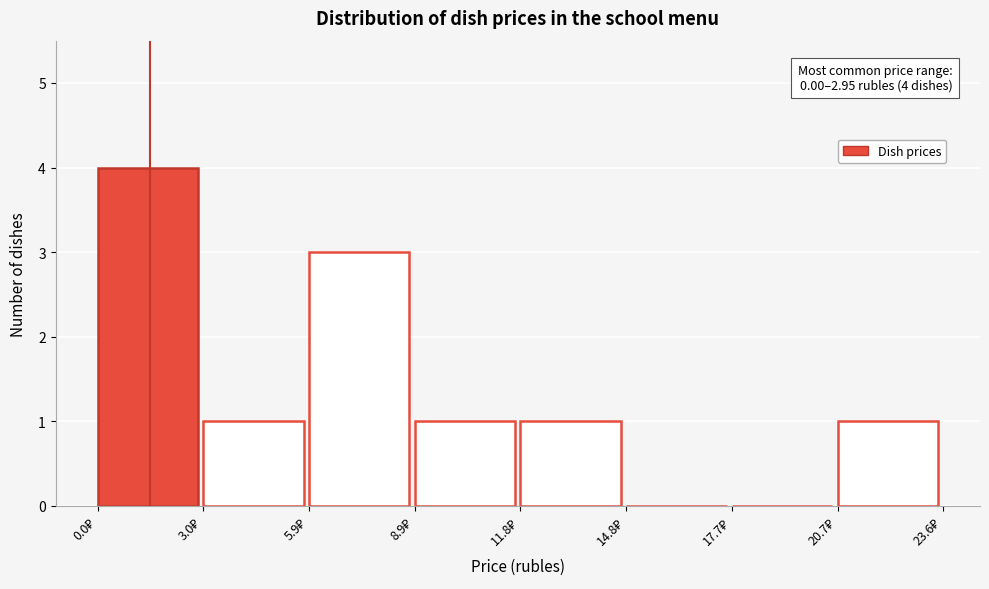

Over which range of the x-axis is the bar tallest?

0.0 to 3.0